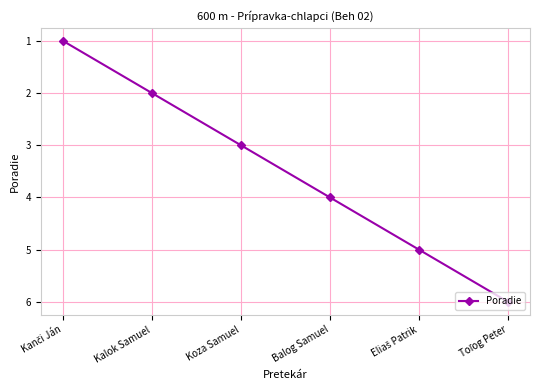

Count the number of categories in the chart.

6